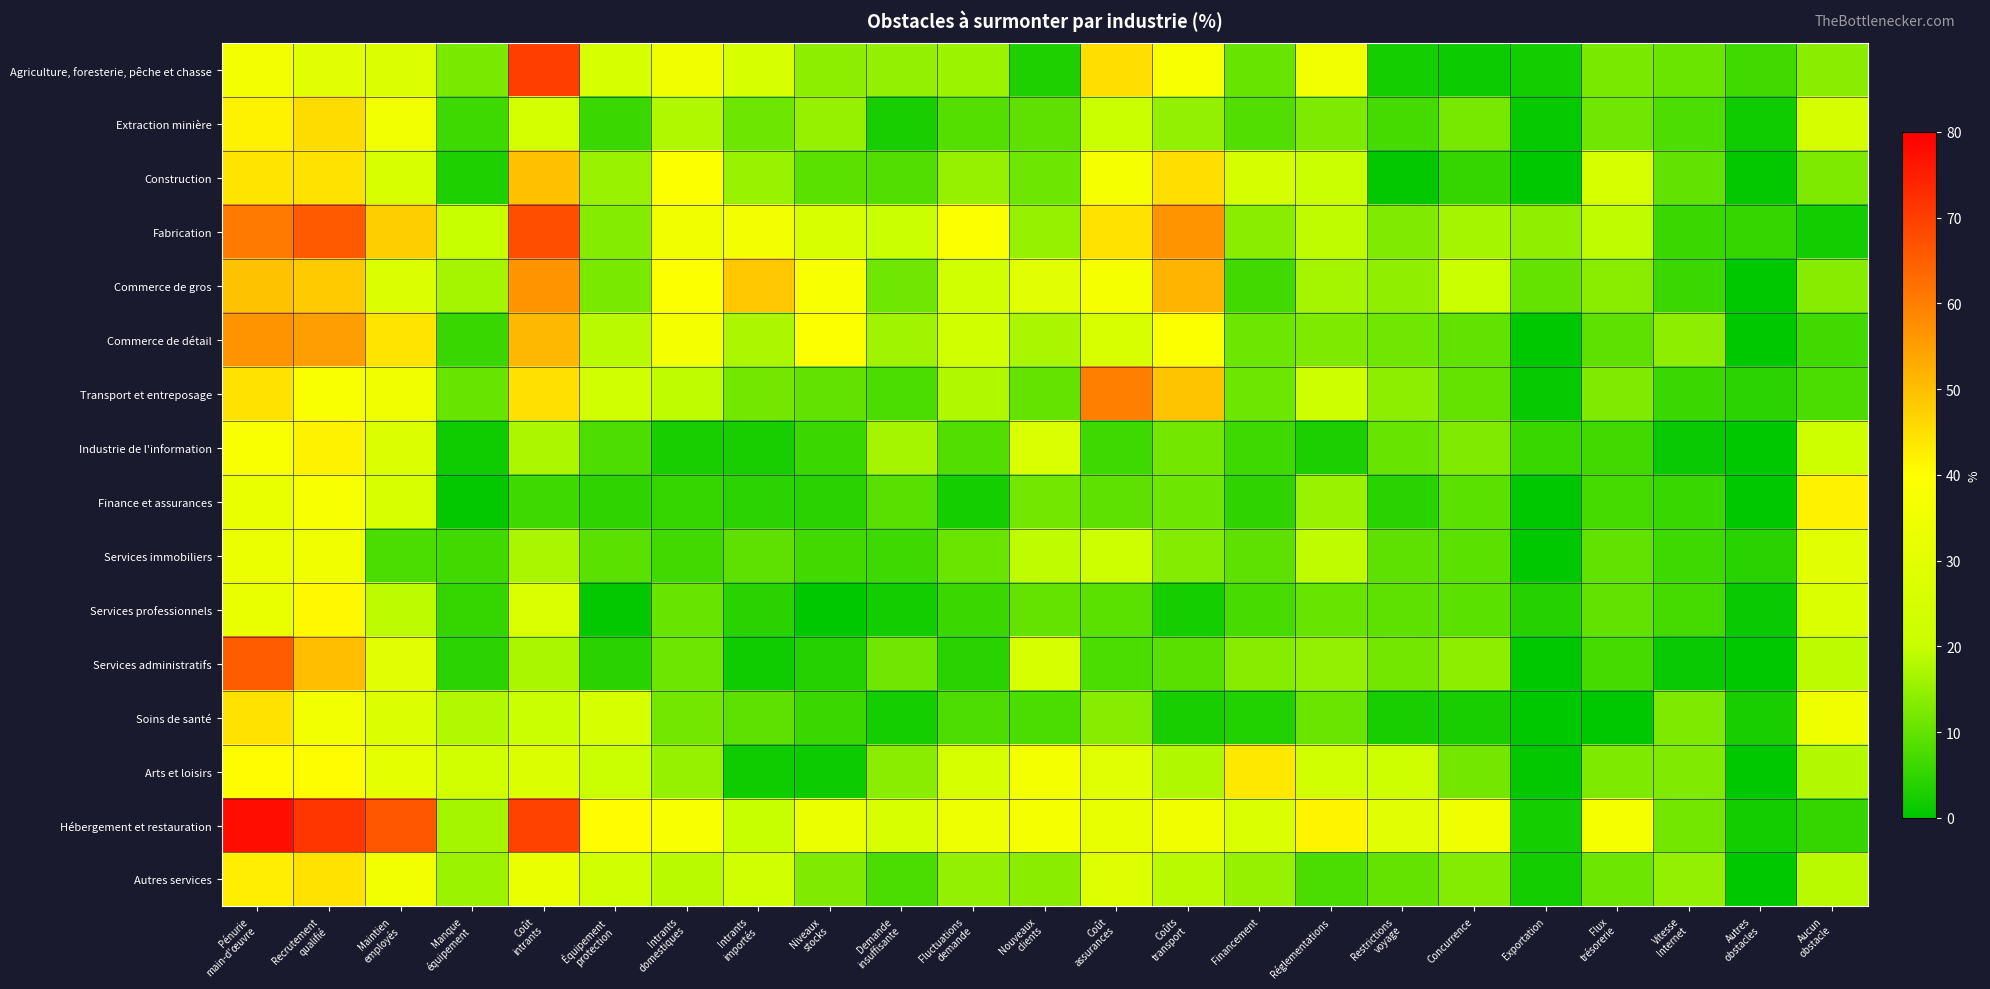

Reading left to right, what are all the values shown in this chart?

Agriculture, foresterie, pêche et chasse: Pénurie
main-d'œuvre=35.8	Recrutement
qualifié=29.4	Maintien
employés=27.5	Manque
équipement=12.4	Coût
intrants=70.1	Équipement
protection=25.1	Intrants
domestiques=34.2	Intrants
importés=25.0	Niveaux
stocks=14.3	Demande
insuffisante=14.9	Fluctuations
demande=15.7	Nouveaux
clients=3.4	Coût
assurances=45.2	Coûts
transport=37.5	Financement=10.6	Réglementations=35.2	Restrictions
voyage=2.2	Concurrence=1.3	Exportation=1.9	Flux
trésorerie=12.2	Vitesse
Internet=10.9	Autres
obstacles=6.6	Aucun
obstacle=14.0
Extraction minière: Pénurie
main-d'œuvre=42.0	Recrutement
qualifié=45.4	Maintien
employés=35.2	Manque
équipement=6.5	Coût
intrants=24.2	Équipement
protection=6.0	Intrants
domestiques=17.8	Intrants
importés=11.0	Niveaux
stocks=15.1	Demande
insuffisante=2.7	Fluctuations
demande=8.6	Nouveaux
clients=9.4	Coût
assurances=21.2	Coûts
transport=14.9	Financement=8.2	Réglementations=12.7	Restrictions
voyage=7.0	Concurrence=12.1	Exportation=0.9	Flux
trésorerie=11.3	Vitesse
Internet=8.0	Autres
obstacles=1.6	Aucun
obstacle=24.8
Construction: Pénurie
main-d'œuvre=44.3	Recrutement
qualifié=44.6	Maintien
employés=25.8	Manque
équipement=3.4	Coût
intrants=49.9	Équipement
protection=15.5	Intrants
domestiques=38.5	Intrants
importés=15.6	Niveaux
stocks=9.2	Demande
insuffisante=8.3	Fluctuations
demande=15.1	Nouveaux
clients=11.2	Coût
assurances=37.1	Coûts
transport=45.3	Financement=24.9	Réglementations=20.9	Restrictions
voyage=0.6	Concurrence=5.4	Exportation=0.0	Flux
trésorerie=25.1	Vitesse
Internet=9.8	Autres
obstacles=0.6	Aucun
obstacle=12.7
Fabrication: Pénurie
main-d'œuvre=60.8	Recrutement
qualifié=65.8	Maintien
employés=47.6	Manque
équipement=20.3	Coût
intrants=67.8	Équipement
protection=13.4	Intrants
domestiques=34.6	Intrants
importés=35.8	Niveaux
stocks=25.8	Demande
insuffisante=20.9	Fluctuations
demande=38.7	Nouveaux
clients=15.3	Coût
assurances=44.4	Coûts
transport=56.6	Financement=14.0	Réglementations=19.3	Restrictions
voyage=13.1	Concurrence=16.6	Exportation=14.4	Flux
trésorerie=19.3	Vitesse
Internet=6.1	Autres
obstacles=5.4	Aucun
obstacle=1.9
Commerce de gros: Pénurie
main-d'œuvre=49.6	Recrutement
qualifié=48.2	Maintien
employés=26.9	Manque
équipement=16.6	Coût
intrants=56.6	Équipement
protection=12.3	Intrants
domestiques=39.0	Intrants
importés=48.7	Niveaux
stocks=37.6	Demande
insuffisante=11.5	Fluctuations
demande=23.1	Nouveaux
clients=29.5	Coût
assurances=36.8	Coûts
transport=51.6	Financement=6.7	Réglementations=16.6	Restrictions
voyage=14.6	Concurrence=21.2	Exportation=10.3	Flux
trésorerie=14.0	Vitesse
Internet=6.1	Autres
obstacles=0.0	Aucun
obstacle=13.7
Commerce de détail: Pénurie
main-d'œuvre=56.8	Recrutement
qualifié=55.3	Maintien
employés=44.2	Manque
équipement=5.8	Coût
intrants=51.1	Équipement
protection=18.6	Intrants
domestiques=36.1	Intrants
importés=17.3	Niveaux
stocks=39.0	Demande
insuffisante=16.1	Fluctuations
demande=23.3	Nouveaux
clients=17.1	Coût
assurances=25.9	Coûts
transport=39.1	Financement=11.0	Réglementations=12.7	Restrictions
voyage=11.3	Concurrence=9.8	Exportation=0.3	Flux
trésorerie=9.4	Vitesse
Internet=14.3	Autres
obstacles=0.3	Aucun
obstacle=6.8
Transport et entreposage: Pénurie
main-d'œuvre=44.4	Recrutement
qualifié=38.3	Maintien
employés=34.4	Manque
équipement=10.6	Coût
intrants=44.8	Équipement
protection=22.5	Intrants
domestiques=19.1	Intrants
importés=11.7	Niveaux
stocks=9.8	Demande
insuffisante=7.7	Fluctuations
demande=17.8	Nouveaux
clients=10.3	Coût
assurances=59.9	Coûts
transport=49.1	Financement=11.2	Réglementations=22.1	Restrictions
voyage=14.3	Concurrence=10.2	Exportation=0.9	Flux
trésorerie=13.0	Vitesse
Internet=6.1	Autres
obstacles=4.6	Aucun
obstacle=7.7
Industrie de l'information: Pénurie
main-d'œuvre=38.4	Recrutement
qualifié=42.0	Maintien
employés=27.4	Manque
équipement=1.7	Coût
intrants=17.4	Équipement
protection=7.9	Intrants
domestiques=2.8	Intrants
importés=2.5	Niveaux
stocks=6.1	Demande
insuffisante=16.8	Fluctuations
demande=8.3	Nouveaux
clients=26.8	Coût
assurances=6.3	Coûts
transport=11.6	Financement=6.4	Réglementations=3.1	Restrictions
voyage=10.6	Concurrence=13.1	Exportation=5.8	Flux
trésorerie=6.7	Vitesse
Internet=1.1	Autres
obstacles=0.1	Aucun
obstacle=22.0
Finance et assurances: Pénurie
main-d'œuvre=32.1	Recrutement
qualifié=37.7	Maintien
employés=26.1	Manque
équipement=0.5	Coût
intrants=6.3	Équipement
protection=4.9	Intrants
domestiques=5.6	Intrants
importés=4.4	Niveaux
stocks=4.3	Demande
insuffisante=8.9	Fluctuations
demande=2.2	Nouveaux
clients=11.7	Coût
assurances=9.5	Coûts
transport=11.2	Financement=4.7	Réglementations=15.6	Restrictions
voyage=4.2	Concurrence=9.3	Exportation=0.0	Flux
trésorerie=6.9	Vitesse
Internet=5.7	Autres
obstacles=0.0	Aucun
obstacle=42.0
Services immobiliers: Pénurie
main-d'œuvre=33.4	Recrutement
qualifié=34.7	Maintien
employés=7.7	Manque
équipement=6.7	Coût
intrants=17.0	Équipement
protection=9.1	Intrants
domestiques=6.7	Intrants
importés=9.6	Niveaux
stocks=6.6	Demande
insuffisante=6.3	Fluctuations
demande=10.8	Nouveaux
clients=19.3	Coût
assurances=22.0	Coûts
transport=13.2	Financement=9.6	Réglementations=19.1	Restrictions
voyage=9.6	Concurrence=9.1	Exportation=0.0	Flux
trésorerie=9.8	Vitesse
Internet=6.5	Autres
obstacles=4.1	Aucun
obstacle=29.4
Services professionnels: Pénurie
main-d'œuvre=32.2	Recrutement
qualifié=41.0	Maintien
employés=18.9	Manque
équipement=5.4	Coût
intrants=26.6	Équipement
protection=0.6	Intrants
domestiques=10.4	Intrants
importés=4.2	Niveaux
stocks=0.1	Demande
insuffisante=2.0	Fluctuations
demande=6.1	Nouveaux
clients=10.3	Coût
assurances=9.2	Coûts
transport=2.3	Financement=7.2	Réglementations=10.4	Restrictions
voyage=9.4	Concurrence=9.3	Exportation=3.8	Flux
trésorerie=9.7	Vitesse
Internet=6.9	Autres
obstacles=1.1	Aucun
obstacle=26.3
Services administratifs: Pénurie
main-d'œuvre=65.4	Recrutement
qualifié=50.1	Maintien
employés=29.6	Manque
équipement=4.5	Coût
intrants=17.0	Équipement
protection=4.3	Intrants
domestiques=11.1	Intrants
importés=1.7	Niveaux
stocks=4.0	Demande
insuffisante=11.5	Fluctuations
demande=4.3	Nouveaux
clients=25.3	Coût
assurances=7.6	Coûts
transport=9.0	Financement=13.6	Réglementations=14.9	Restrictions
voyage=11.7	Concurrence=14.2	Exportation=0.1	Flux
trésorerie=7.0	Vitesse
Internet=1.2	Autres
obstacles=0.1	Aucun
obstacle=18.8
Soins de santé: Pénurie
main-d'œuvre=44.5	Recrutement
qualifié=35.3	Maintien
employés=27.8	Manque
équipement=18.0	Coût
intrants=20.8	Équipement
protection=25.5	Intrants
domestiques=11.8	Intrants
importés=9.5	Niveaux
stocks=6.1	Demande
insuffisante=2.3	Fluctuations
demande=8.1	Nouveaux
clients=7.6	Coût
assurances=13.5	Coûts
transport=2.8	Financement=3.7	Réglementations=10.7	Restrictions
voyage=2.5	Concurrence=2.5	Exportation=0.0	Flux
trésorerie=0.0	Vitesse
Internet=12.8	Autres
obstacles=2.5	Aucun
obstacle=34.3
Arts et loisirs: Pénurie
main-d'œuvre=40.6	Recrutement
qualifié=40.6	Maintien
employés=30.4	Manque
équipement=23.8	Coût
intrants=27.1	Équipement
protection=20.9	Intrants
domestiques=15.2	Intrants
importés=1.8	Niveaux
stocks=1.5	Demande
insuffisante=13.9	Fluctuations
demande=25.0	Nouveaux
clients=36.1	Coût
assurances=28.8	Coûts
transport=17.5	Financement=43.5	Réglementations=22.8	Restrictions
voyage=22.4	Concurrence=11.7	Exportation=0.5	Flux
trésorerie=12.6	Vitesse
Internet=13.0	Autres
obstacles=0.2	Aucun
obstacle=18.0
Hébergement et restauration: Pénurie
main-d'œuvre=77.5	Recrutement
qualifié=71.3	Maintien
employés=66.5	Manque
équipement=16.7	Coût
intrants=69.5	Équipement
protection=40.5	Intrants
domestiques=37.4	Intrants
importés=20.3	Niveaux
stocks=33.1	Demande
insuffisante=25.8	Fluctuations
demande=33.6	Nouveaux
clients=36.3	Coût
assurances=31.5	Coûts
transport=34.6	Financement=26.8	Réglementations=41.6	Restrictions
voyage=29.5	Concurrence=34.1	Exportation=2.2	Flux
trésorerie=36.8	Vitesse
Internet=11.8	Autres
obstacles=1.9	Aucun
obstacle=5.6
Autres services: Pénurie
main-d'œuvre=42.7	Recrutement
qualifié=44.4	Maintien
employés=35.5	Manque
équipement=15.8	Coût
intrants=32.7	Équipement
protection=22.6	Intrants
domestiques=18.7	Intrants
importés=23.1	Niveaux
stocks=12.9	Demande
insuffisante=7.6	Fluctuations
demande=14.8	Nouveaux
clients=14.0	Coût
assurances=28.1	Coûts
transport=18.7	Financement=15.3	Réglementations=7.5	Restrictions
voyage=10.1	Concurrence=13.4	Exportation=2.1	Flux
trésorerie=11.2	Vitesse
Internet=14.7	Autres
obstacles=0.3	Aucun
obstacle=18.7